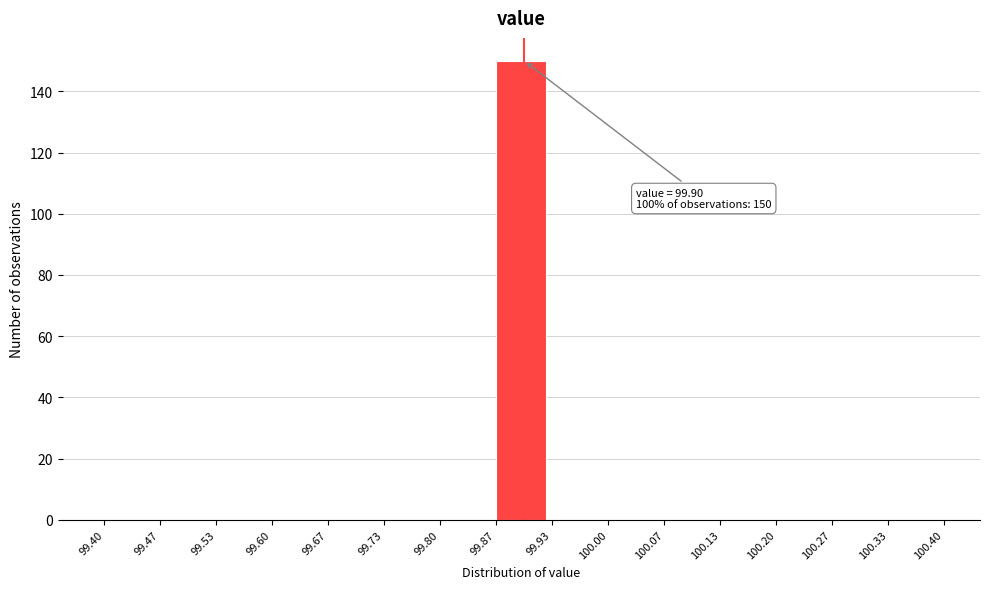

Over which range of the x-axis is the bar tallest?

99.87 to 99.93